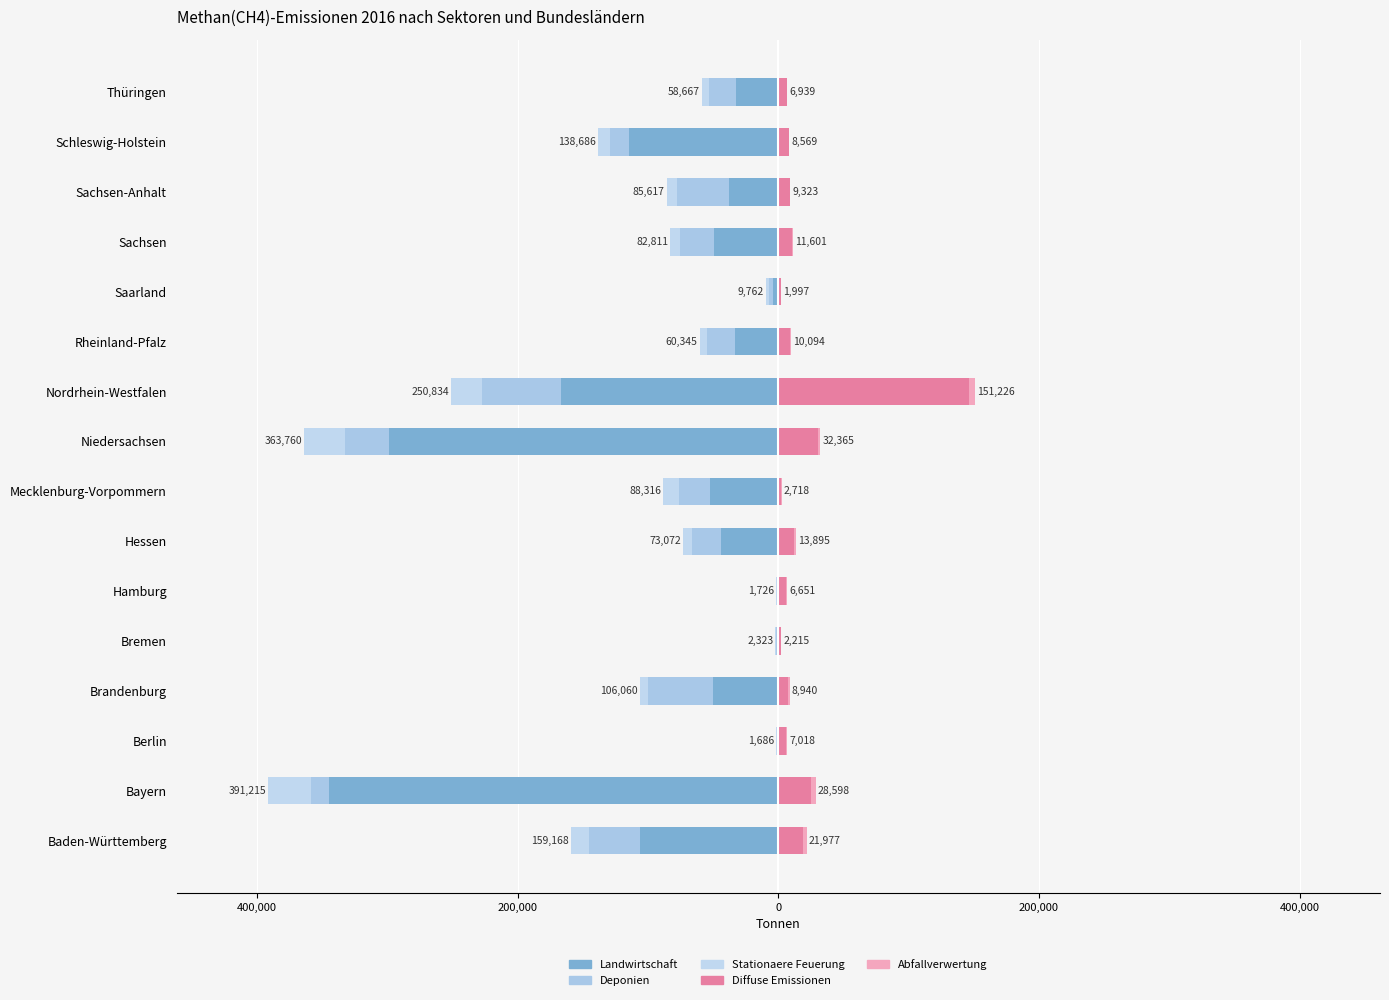

What is the difference between the highest and lowest values at Schleswig-Holstein?

122745